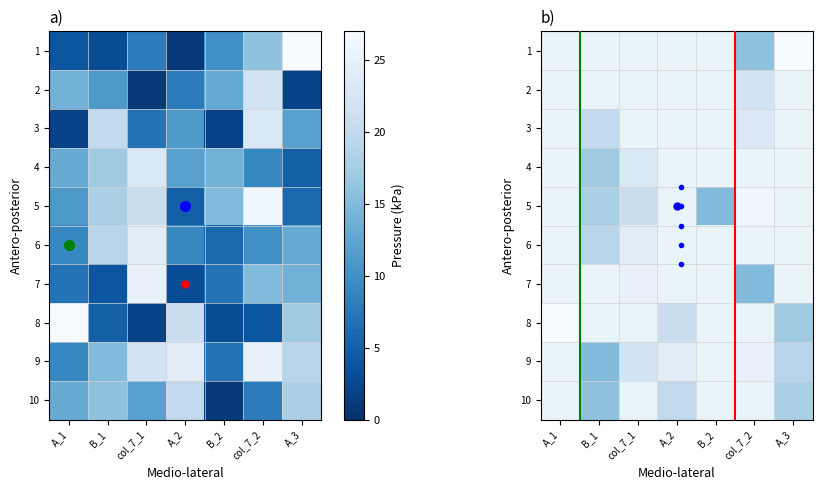

How many values in the 6 series are below 10?

3